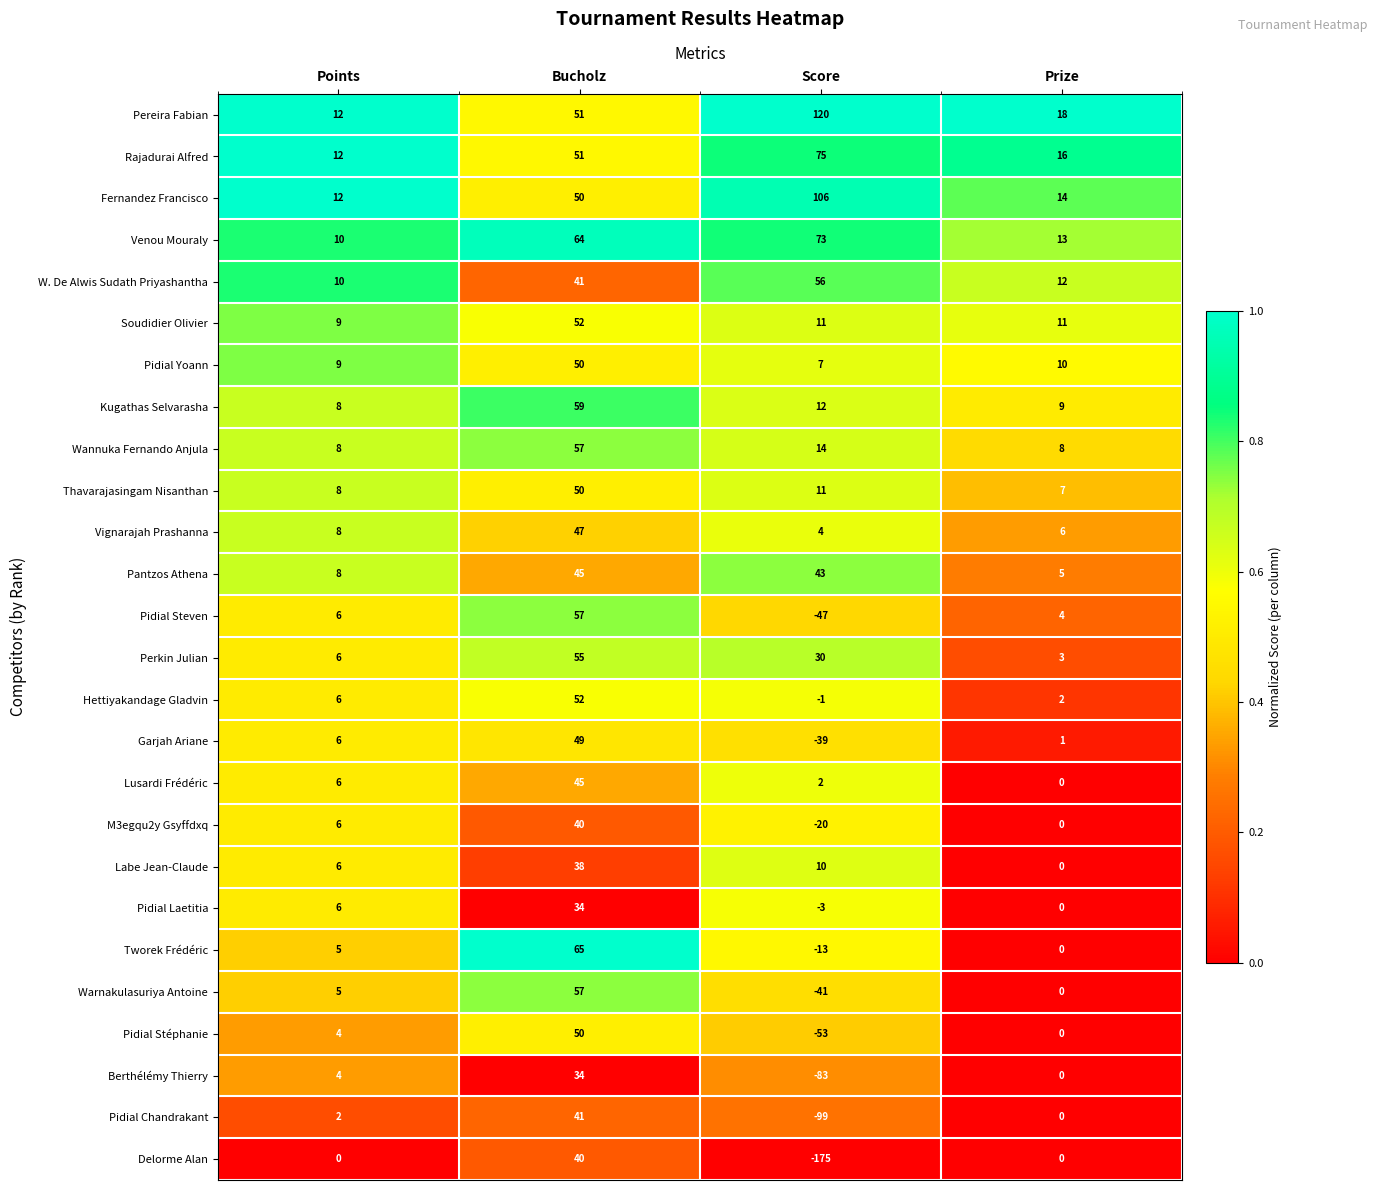

What is the sum of the Vignarajah Prashanna values at Prize and Score?

10